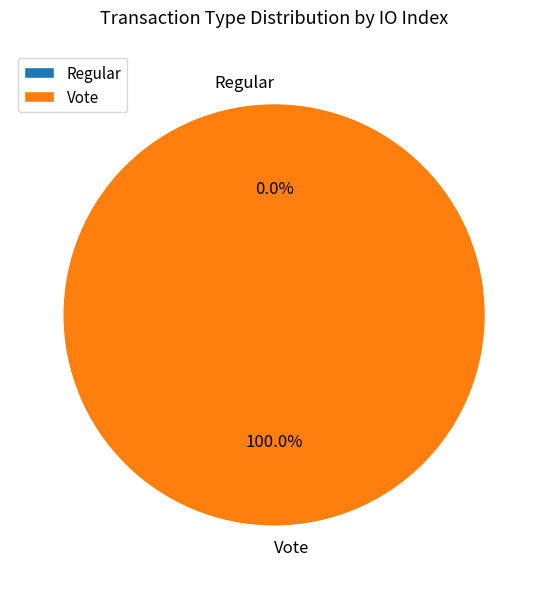

True or false: Regular accounts for 1% of the total.

False